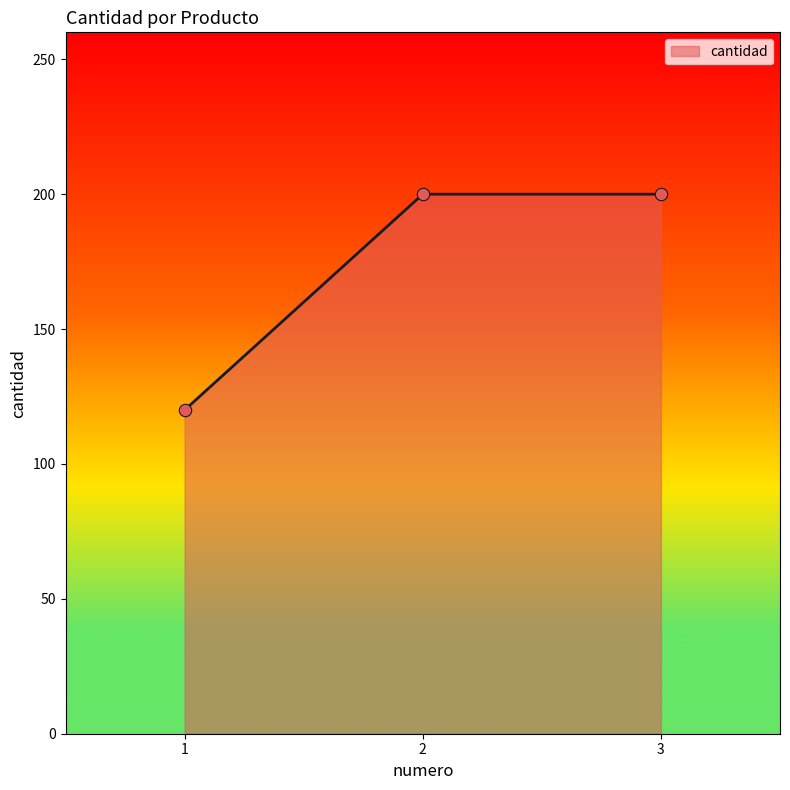

What is the change in value from 1 to 3?

+80